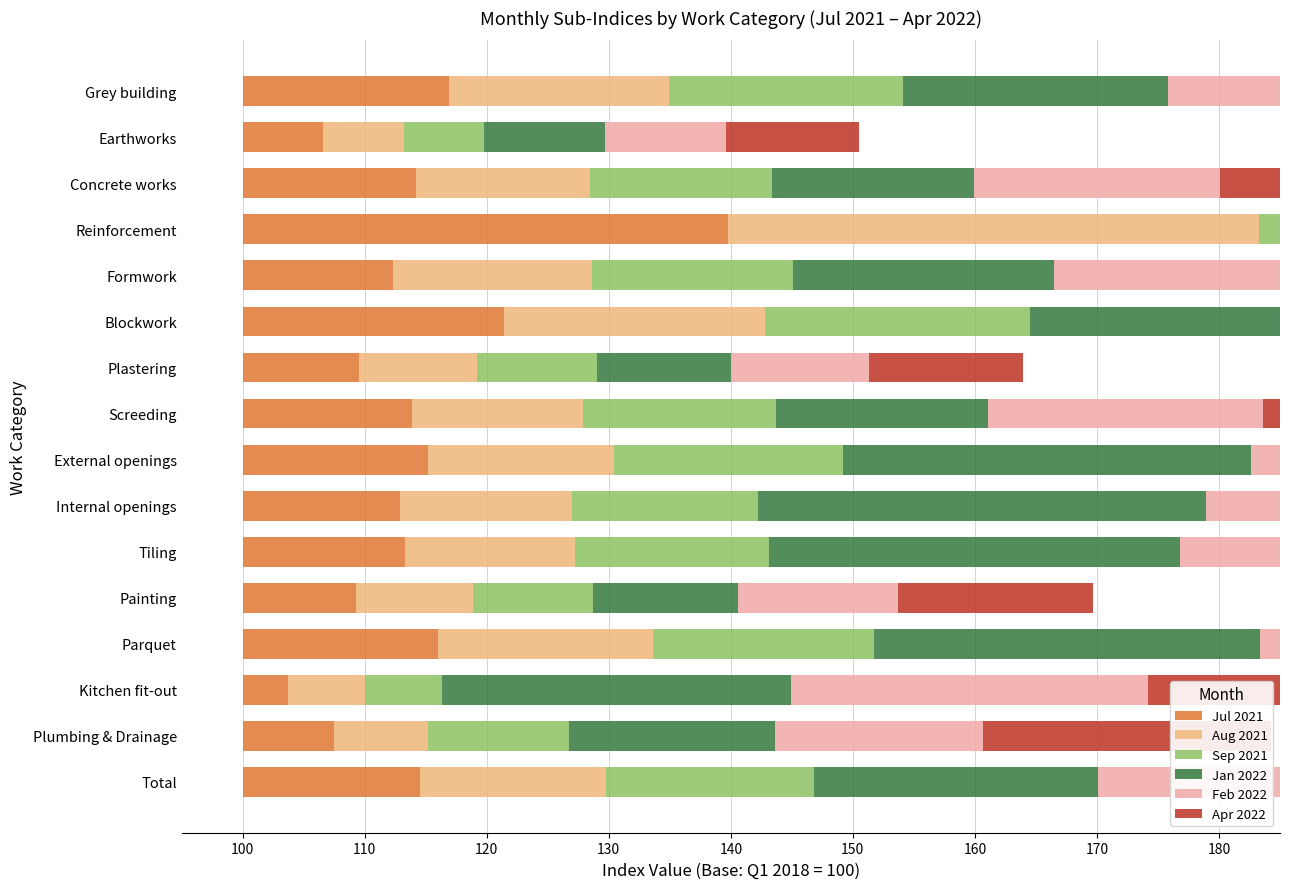

How many distinct data groups are displayed?

6